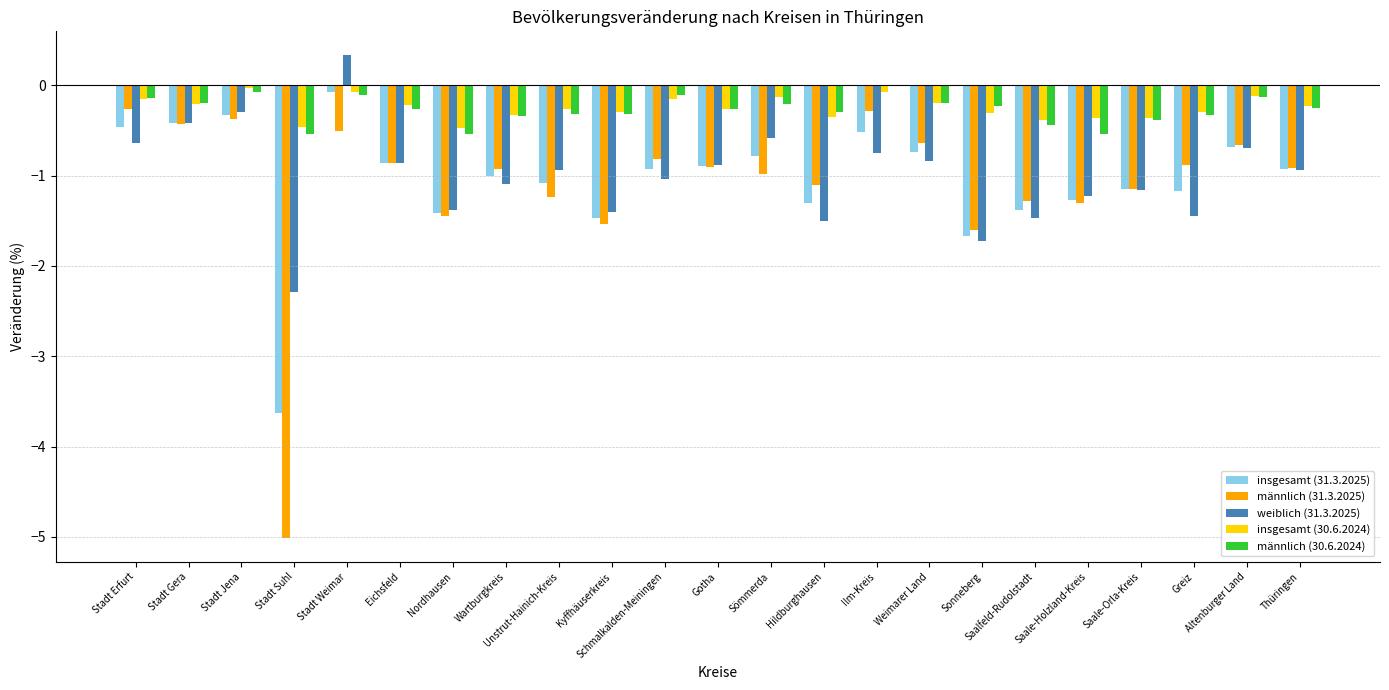

How many data points does each series have?

23